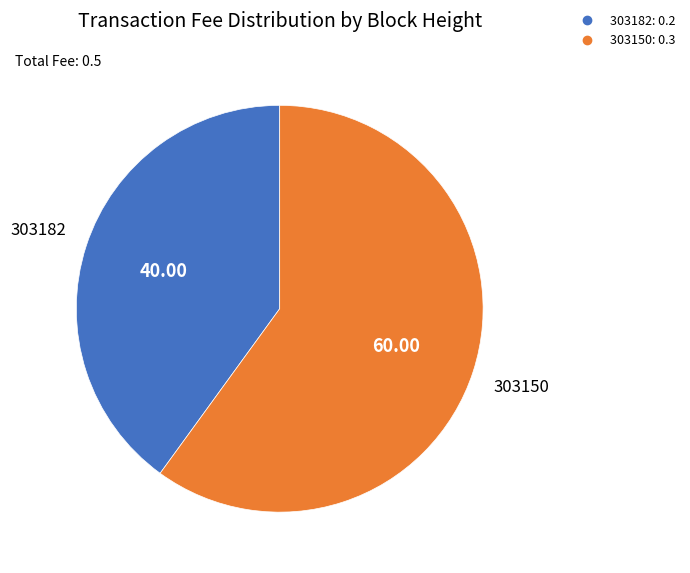

Between 303182 and 303150, which is larger?

303150